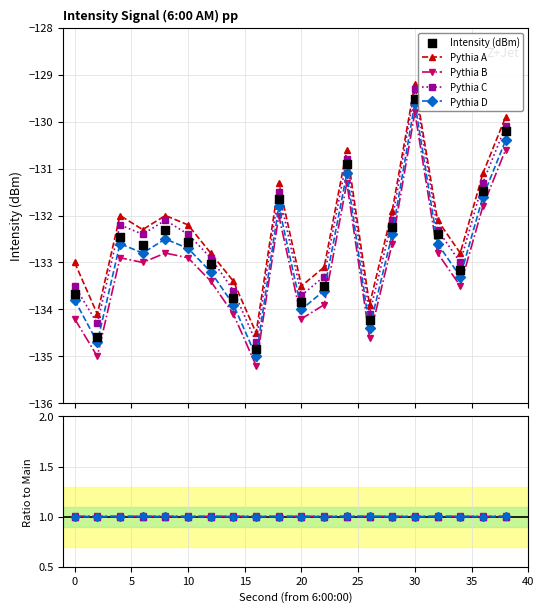

Which series has the widest spread of Y values?

Intensity (dBm)